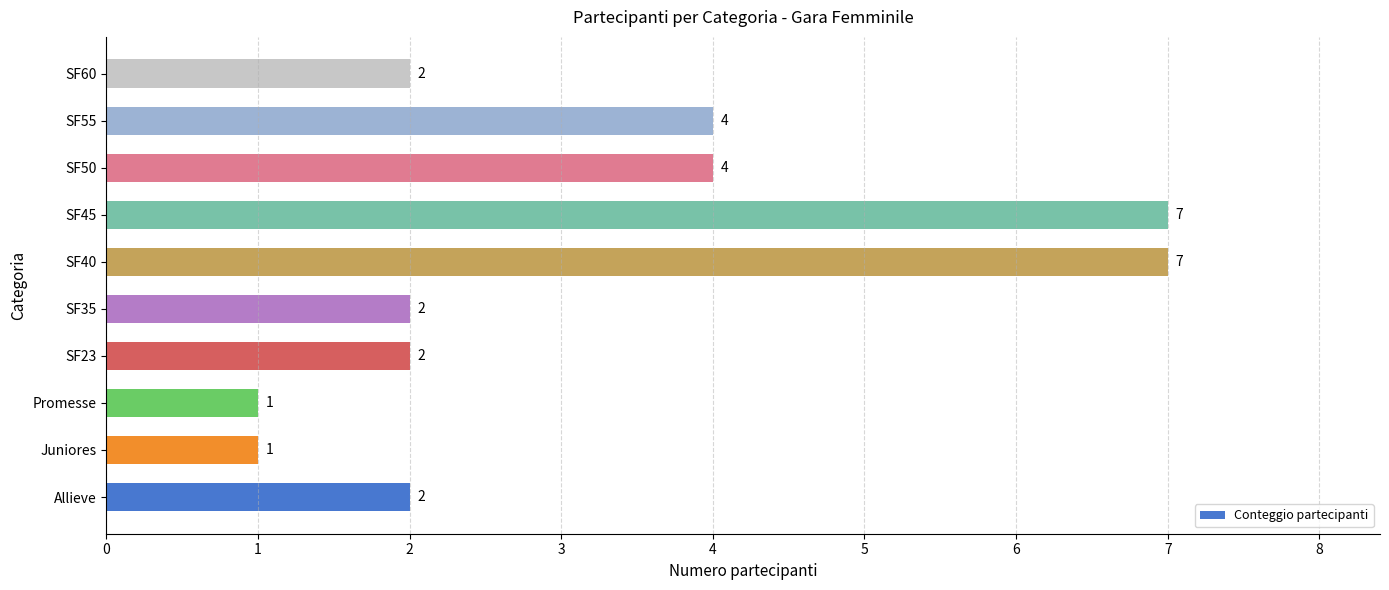

Does the chart contain stacked bars?

No